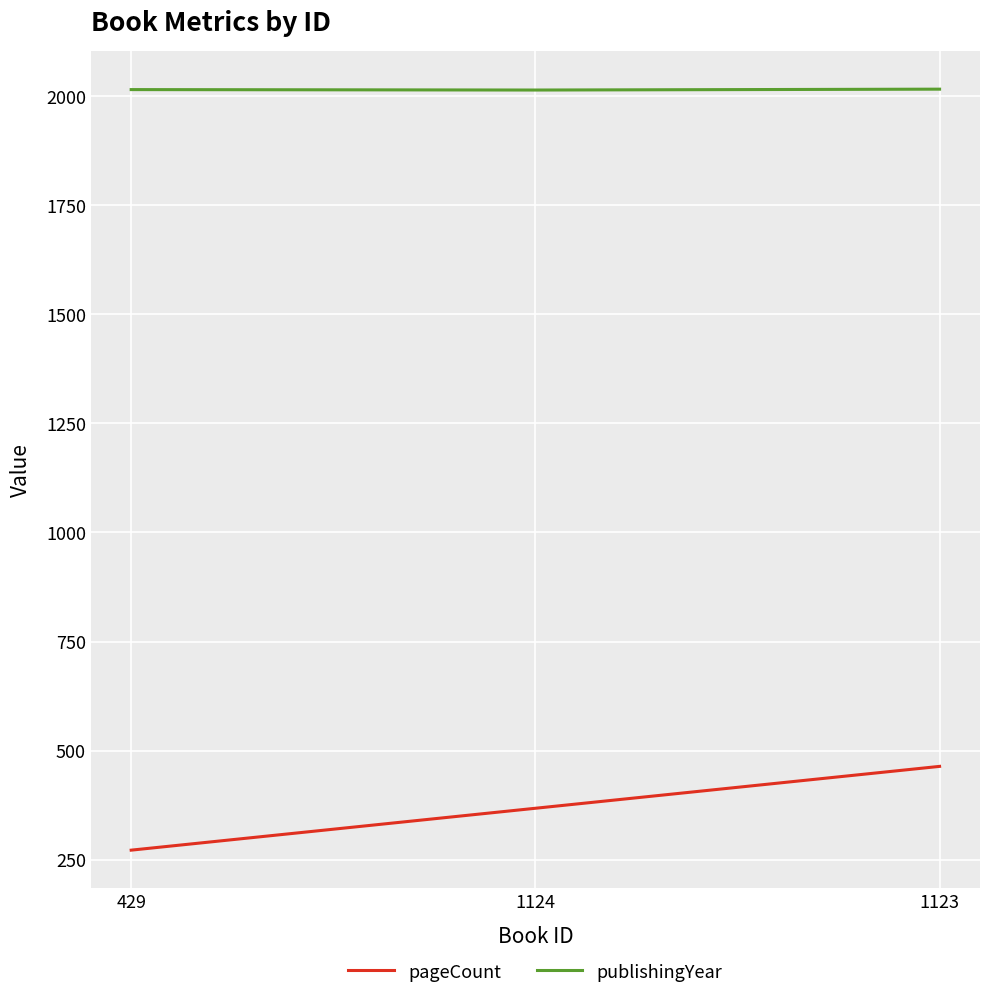

Is the value of publishingYear at 429 greater than the value of pageCount at 429?

Yes